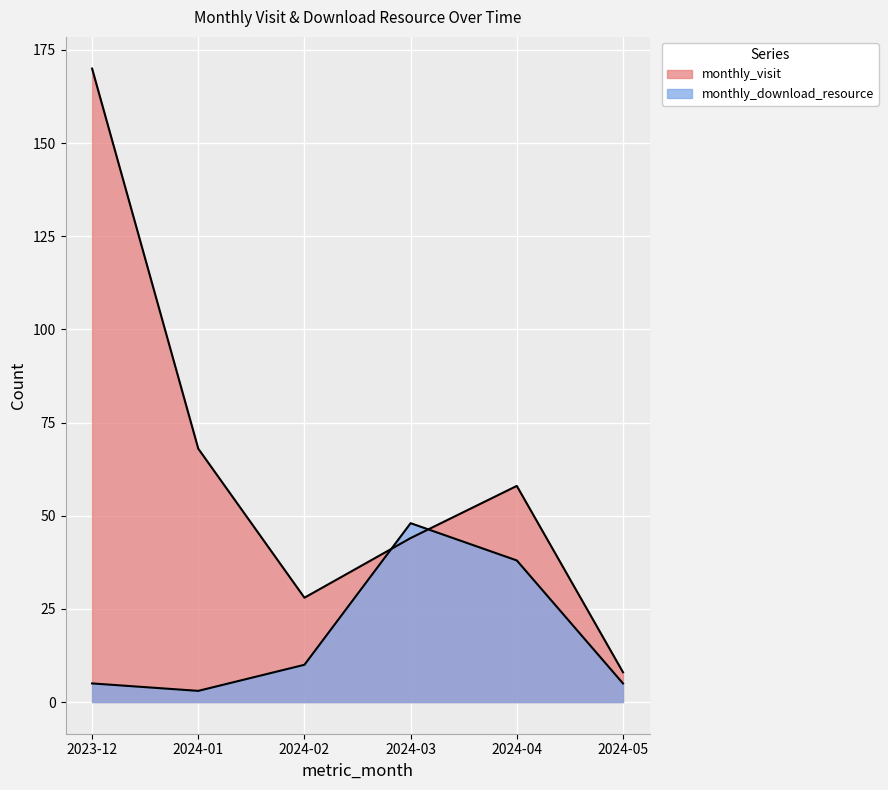

In monthly_visit, how many points are higher than both neighbors (excluding endpoints)?

1